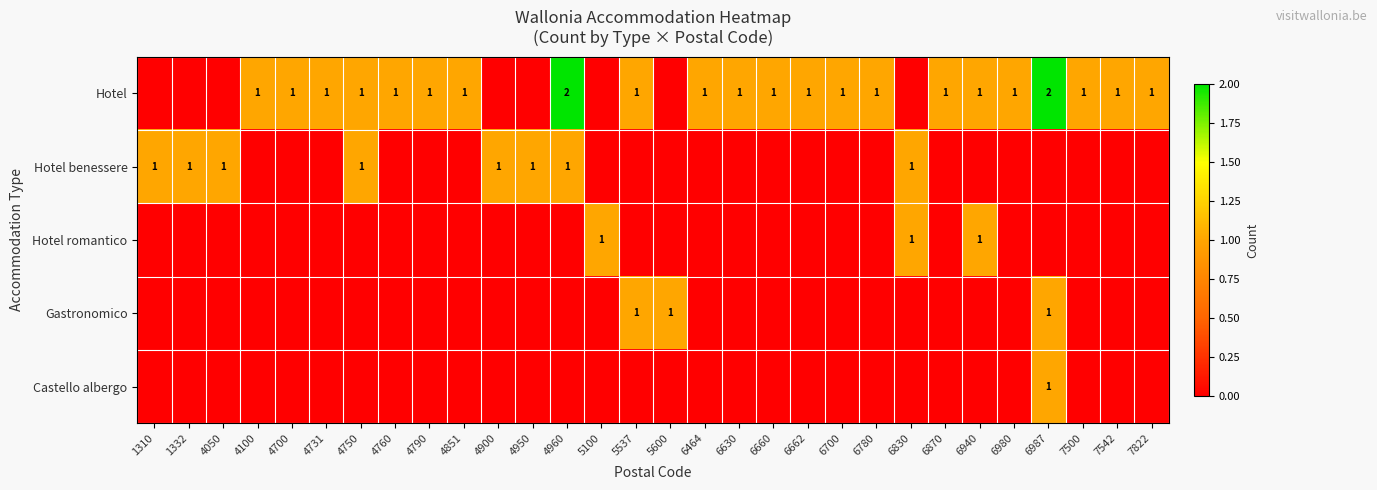

Is it true that Hotel benessere equals 2 at 4050?

False